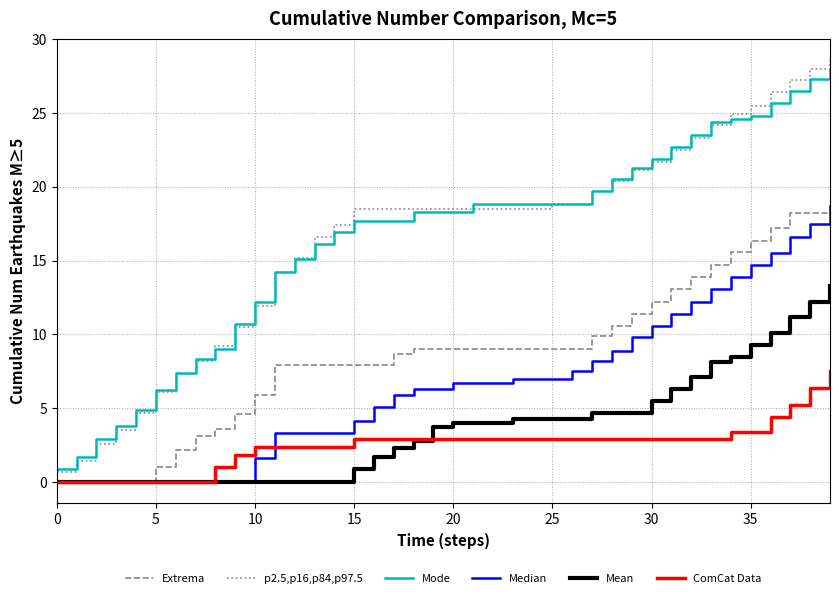

True or false: Extrema and Mode cross at least once.

False